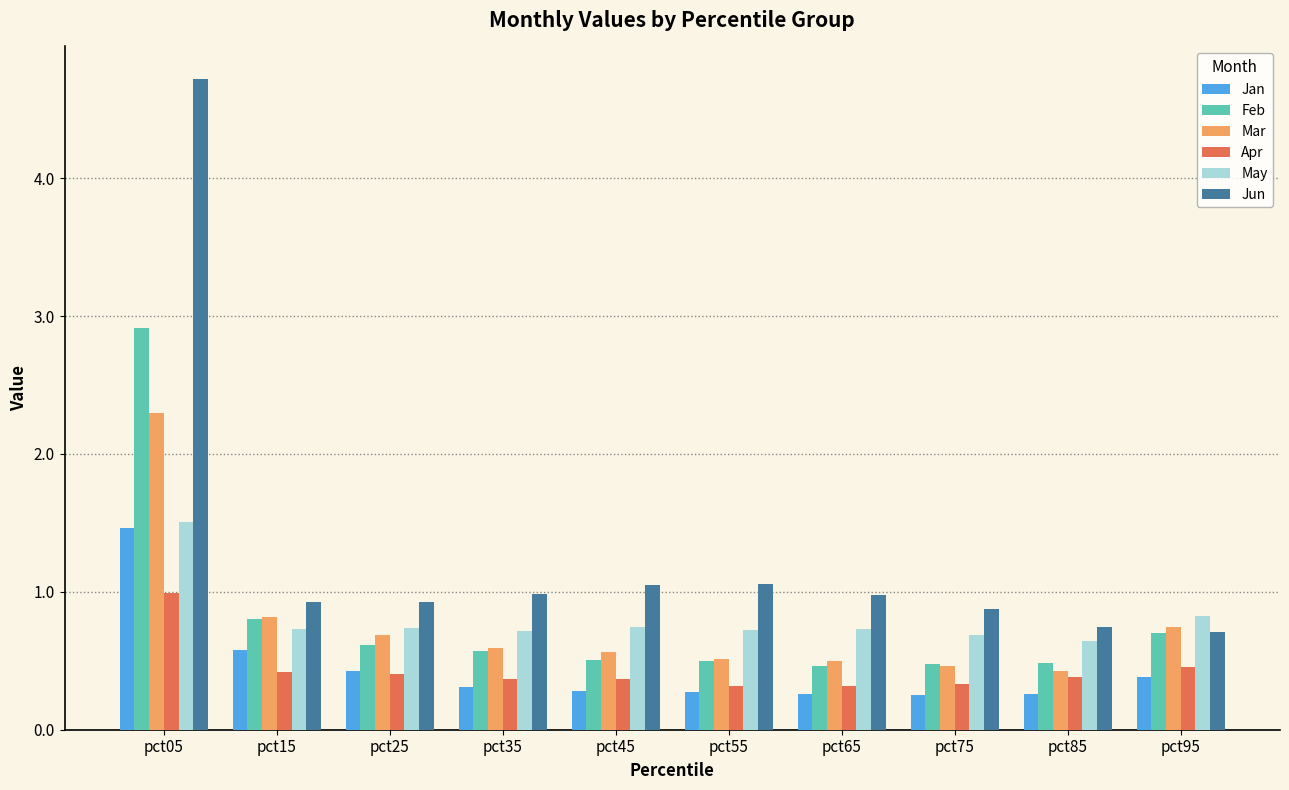

What is the minimum value for May?

0.6